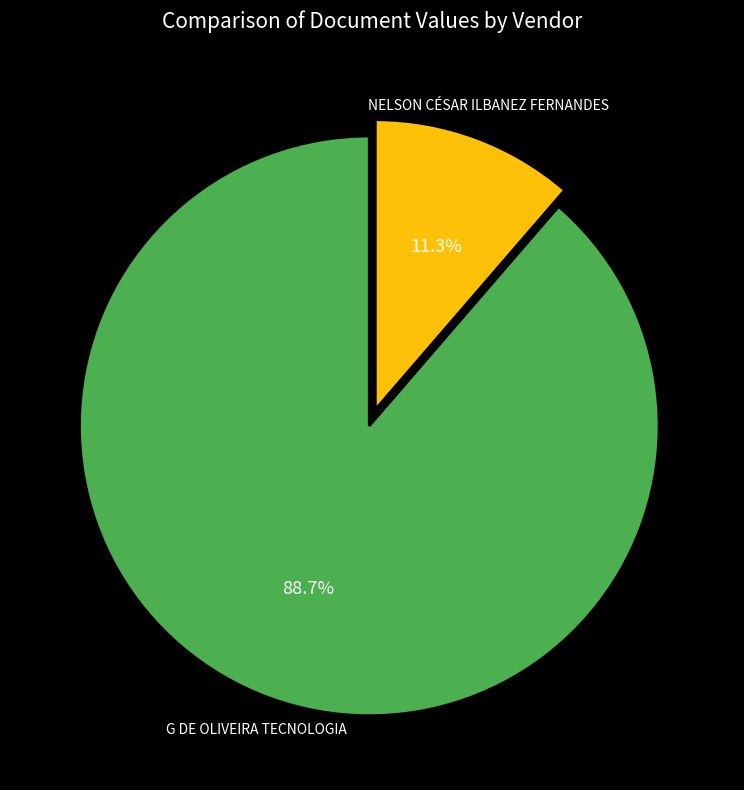

What percentage do NELSON CÉSAR ILBANEZ FERNANDES and G DE OLIVEIRA TECNOLOGIA together represent?

100.0%